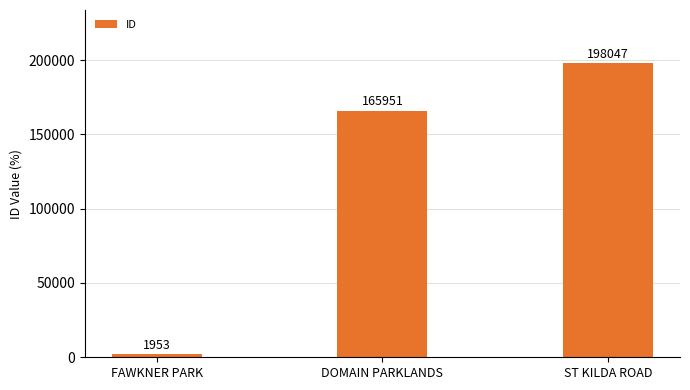

What position from the left is FAWKNER PARK?

1